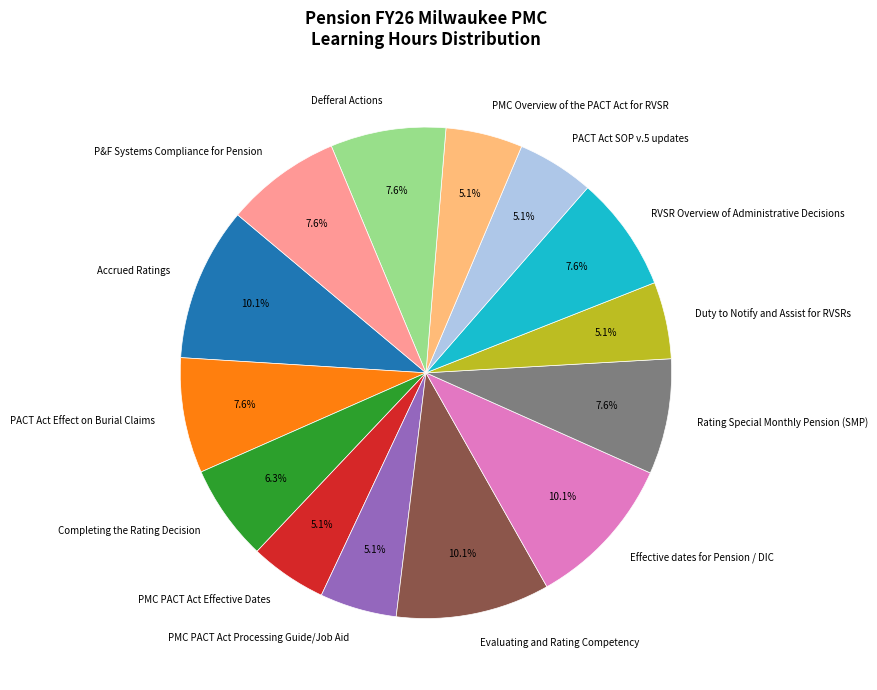

What is the ratio of the value at Rating Special Monthly Pension (SMP) to the value at PMC PACT Act Processing Guide/Job Aid?

1.5